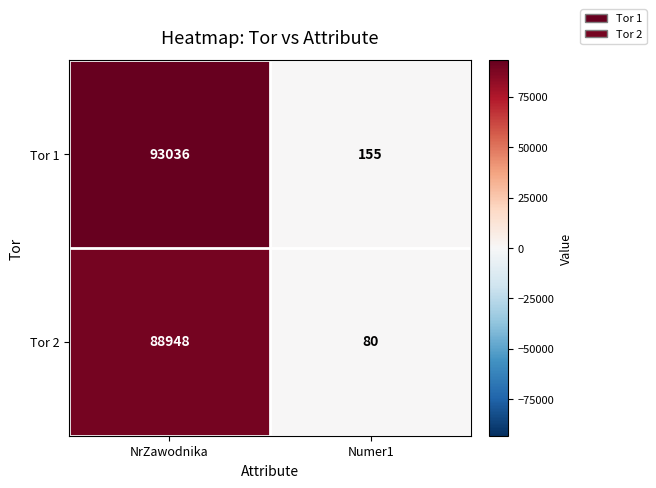

At how many categories does at least one series exceed 58601?

1